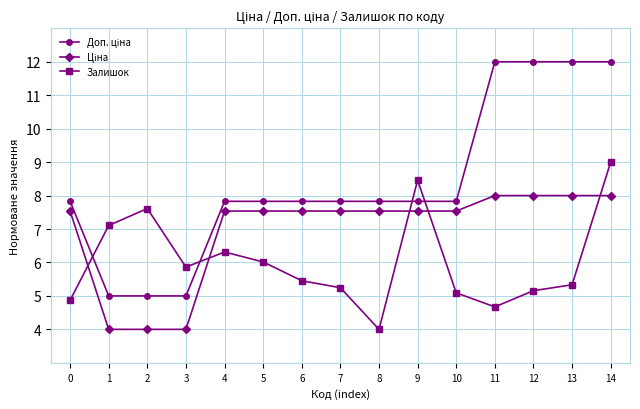

What is the greatest value displayed?

12.0